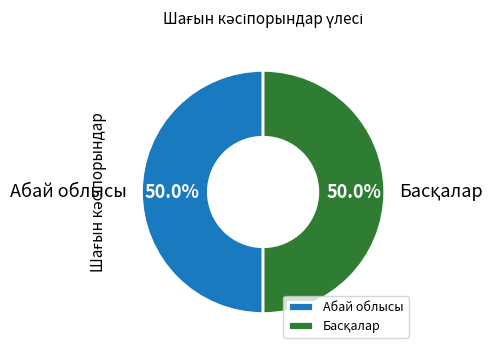

To the nearest percent, what is the difference between the largest and smallest slice percentages?

0%